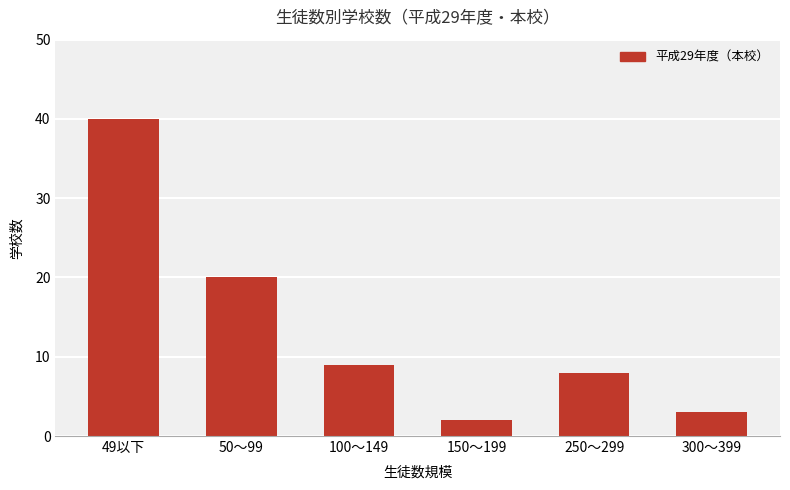

What position from the right is 250〜299?

2